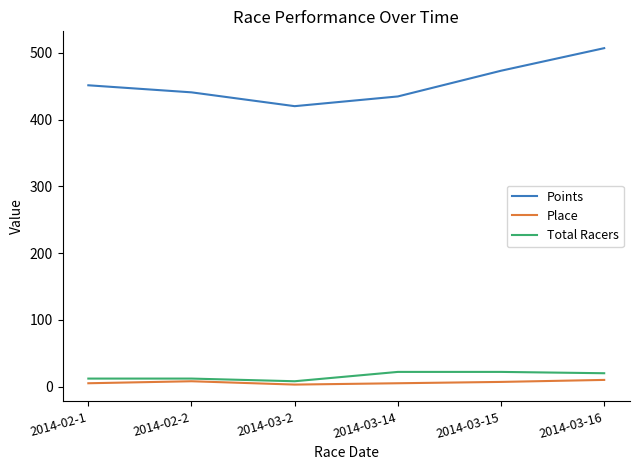

What is the difference between the maximum and minimum values in the Total Racers series?

14.0